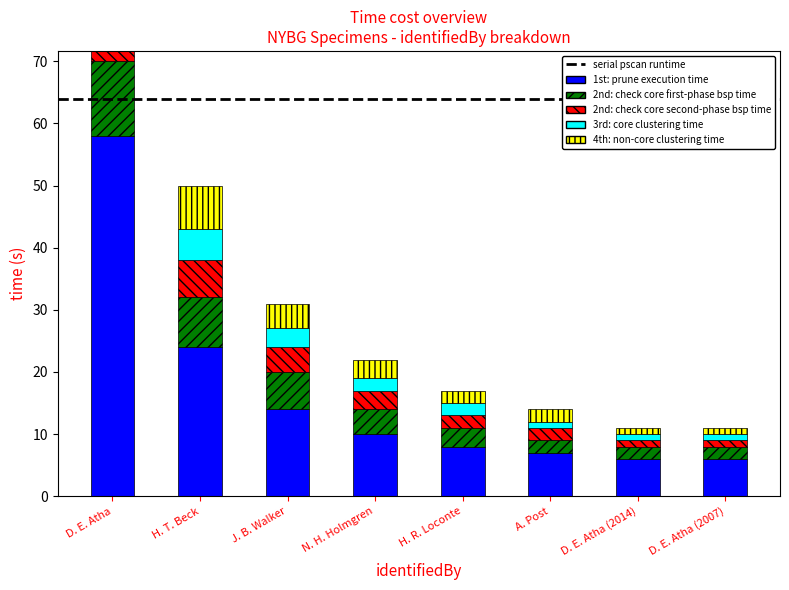

What is the average value of the 1st: prune execution time series?

17